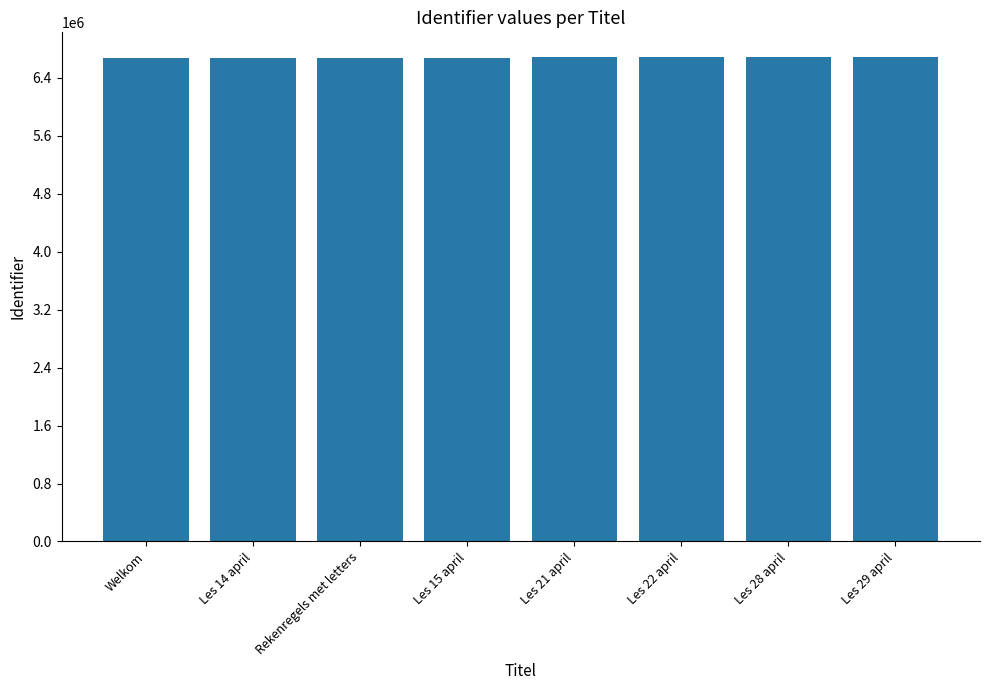

What is the approximate value at Welkom, to the nearest 100?

6674700